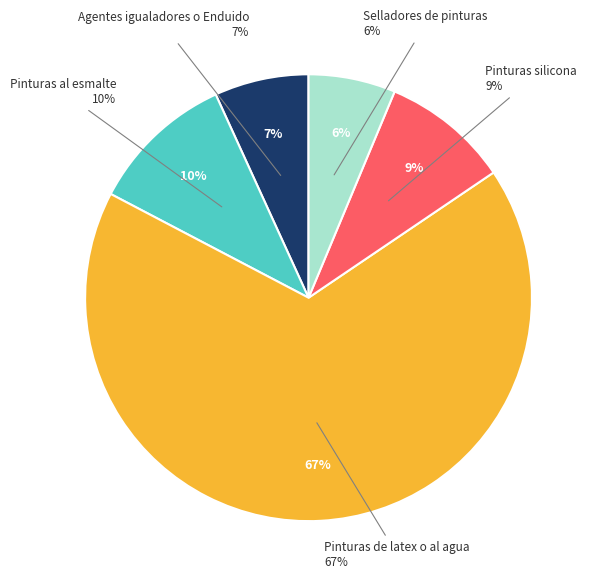

To the nearest percent, what is the difference between the largest and smallest slice percentages?

61%